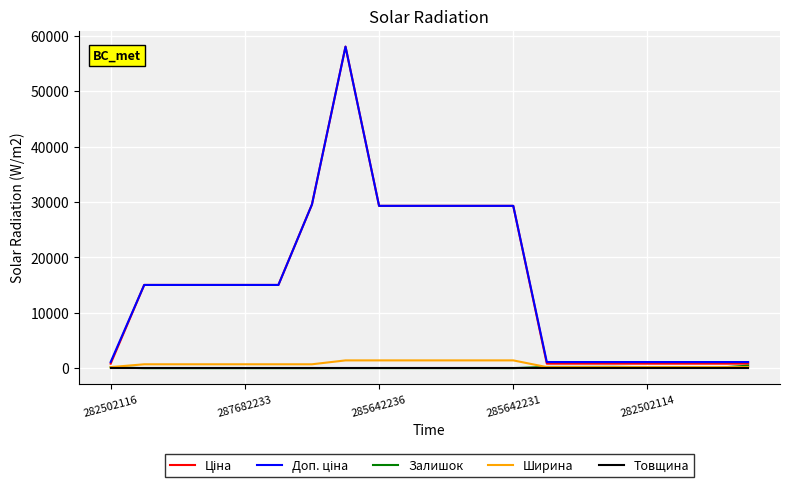

What is the maximum value shown in the chart?

58037.0